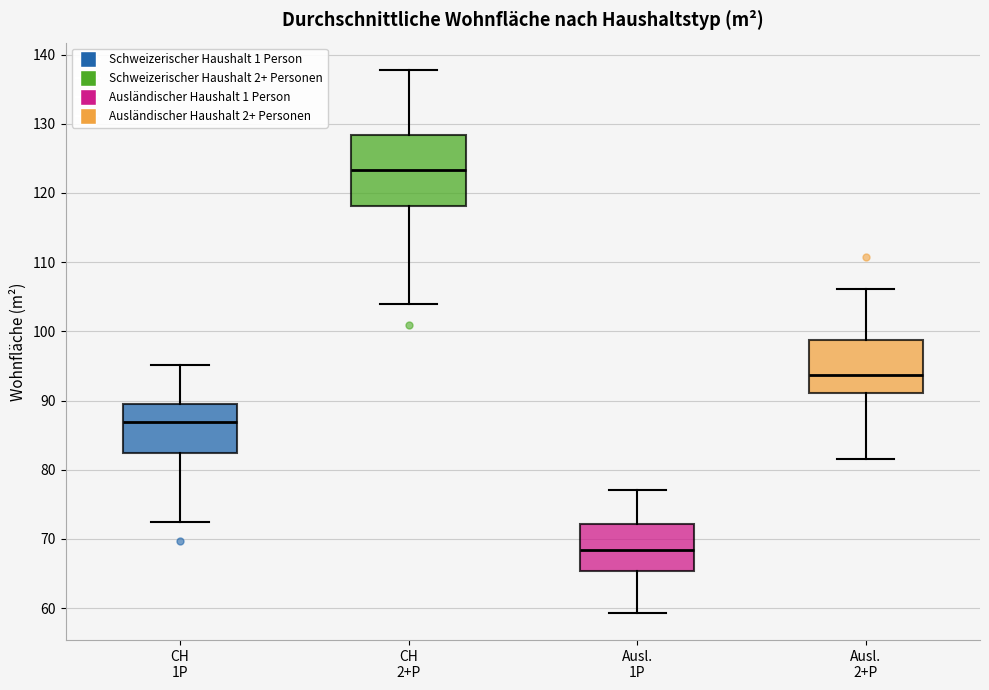

Which box is the tallest, from its lower edge to its upper edge?

CH 2+P